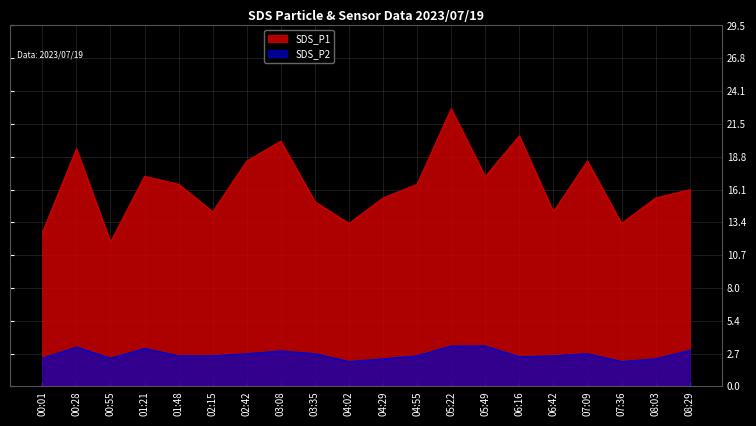

What is the difference between the maximum and minimum values in the SDS_P2 series?

1.3